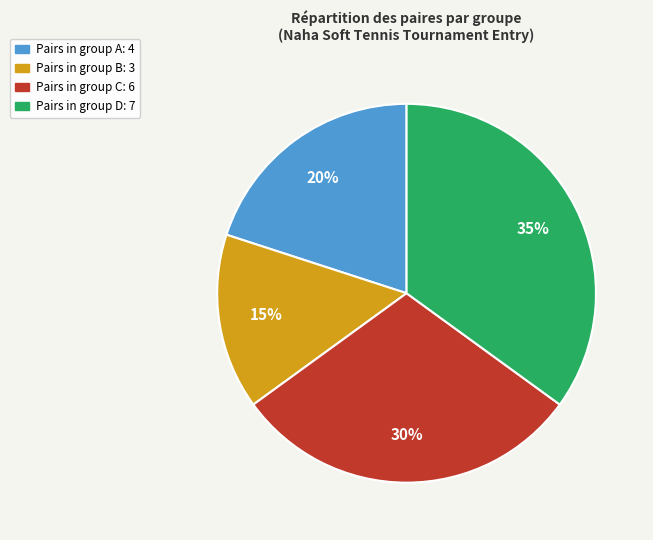

Does Pairs in group D: 7 represent more than half of the total?

No